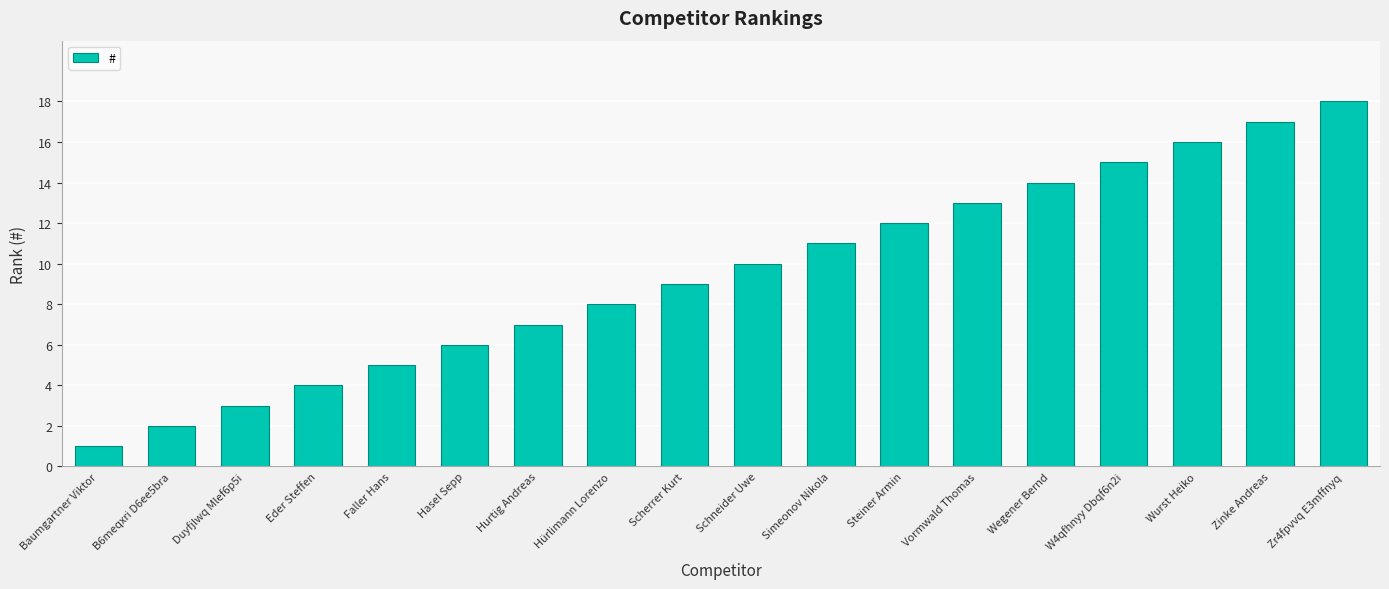

What is the average value?

10